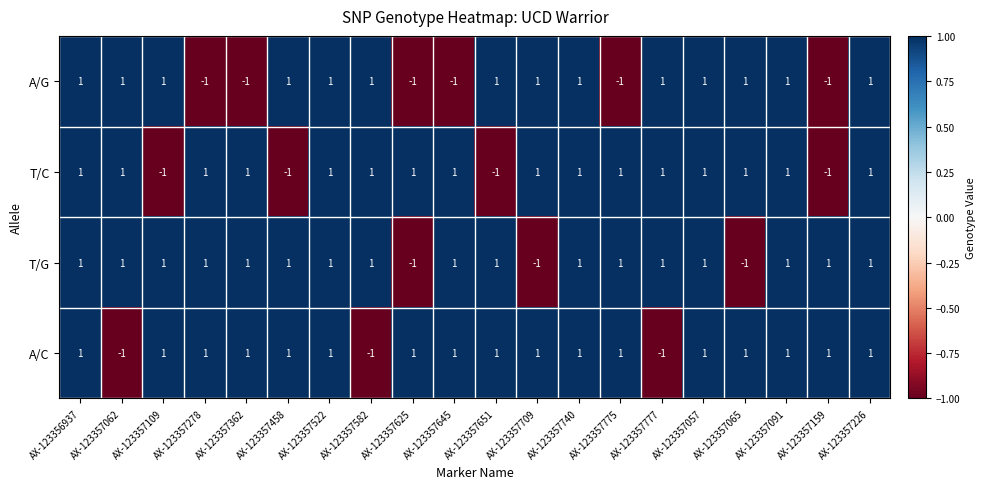

Between AX-123357625 and AX-123357709, which series saw the biggest shift?

A/G